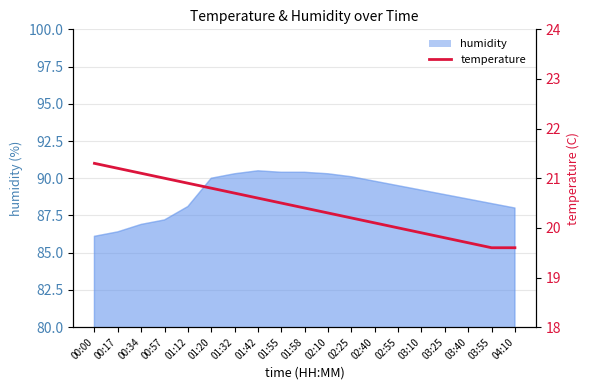

Does the chart have visible grid lines?

Yes